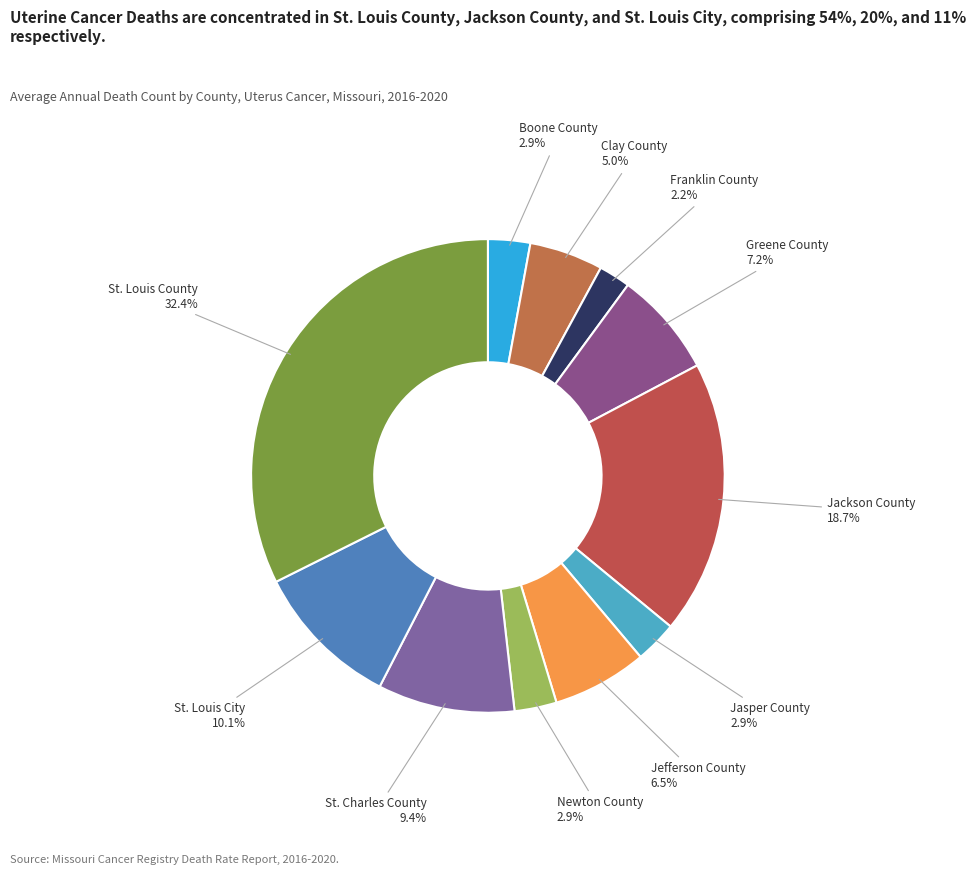

Between Boone County and St. Charles County, which is larger?

St. Charles County